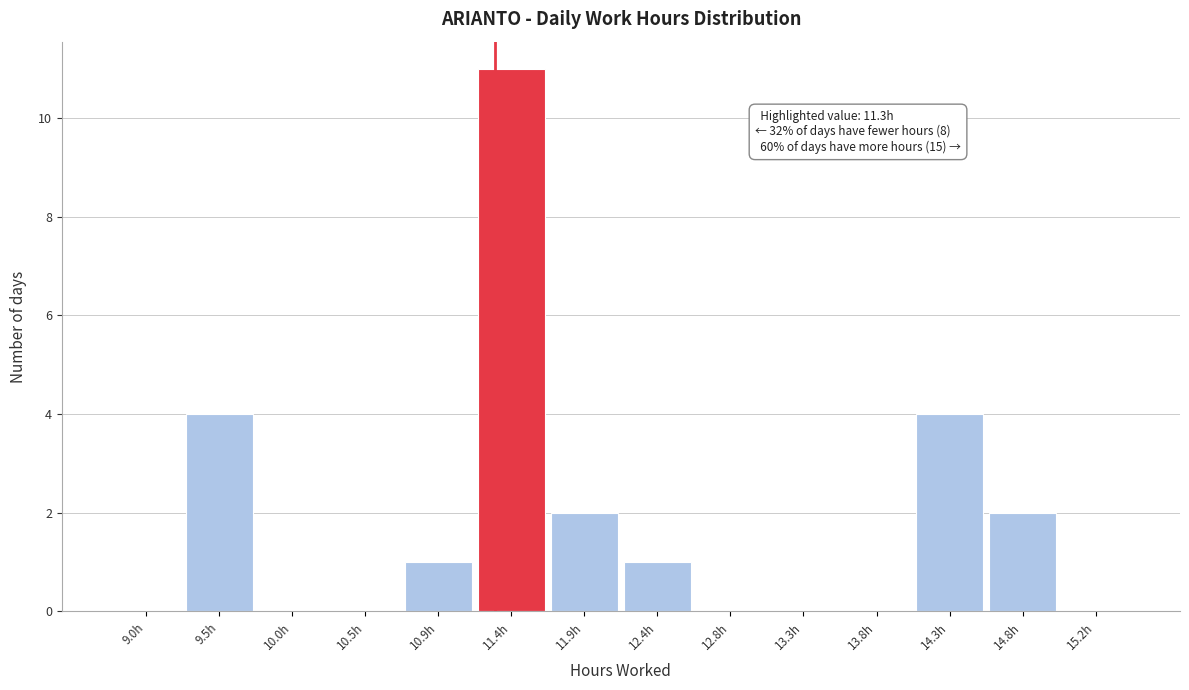

Over which range of the x-axis is the bar tallest?

11.15 to 11.65